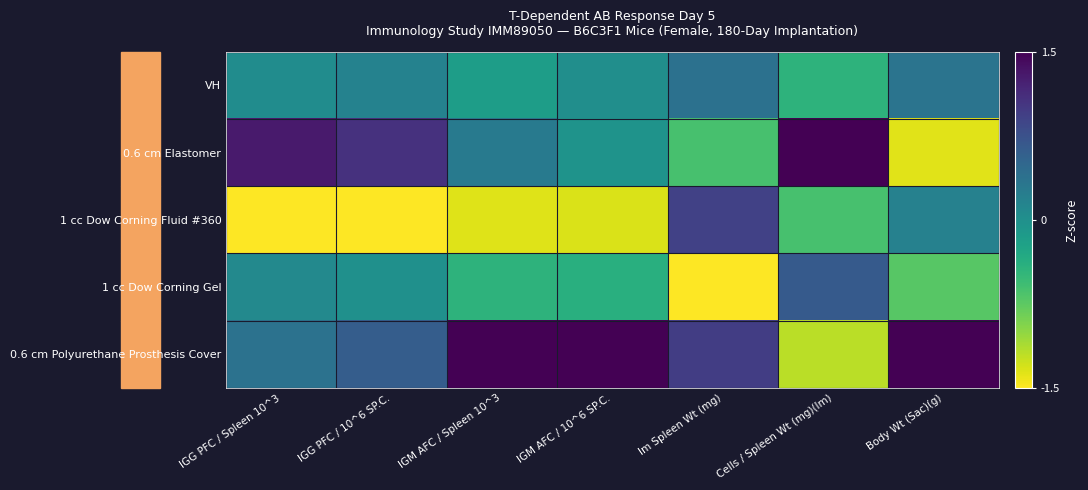

List the series in order of their overall mean, lowest first.

1 cc Dow Corning Fluid #360, 1 cc Dow Corning Gel, VH, 0.6 cm Elastomer, 0.6 cm Polyurethane Prosthesis Cover